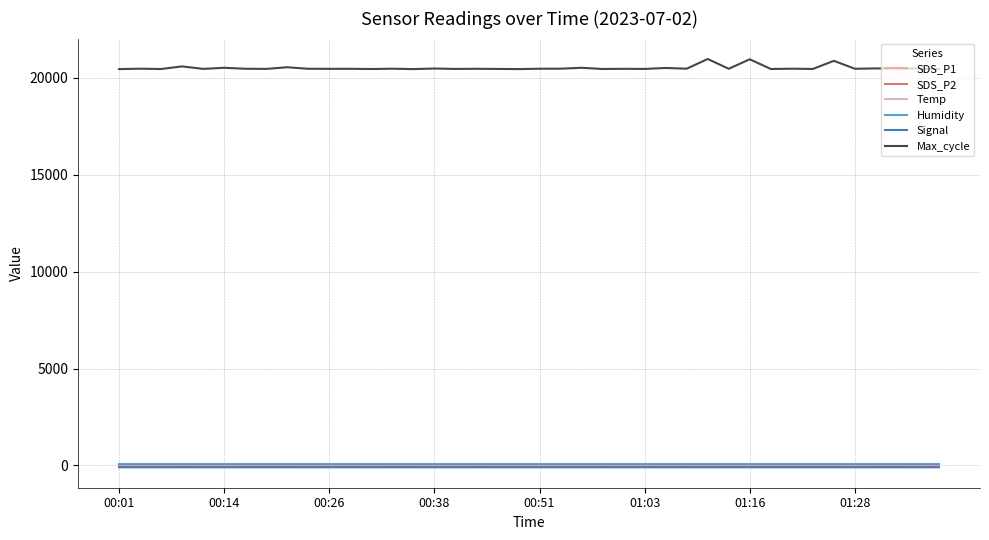

True or false: SDS_P1 and Humidity cross at least once.

False